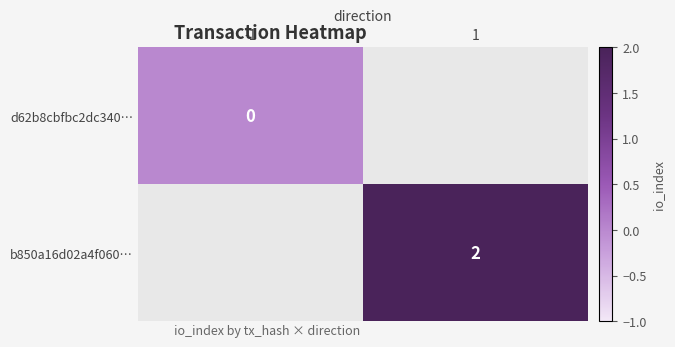

Is it true that b850a16d02a4f060… equals 2 at 1?

True